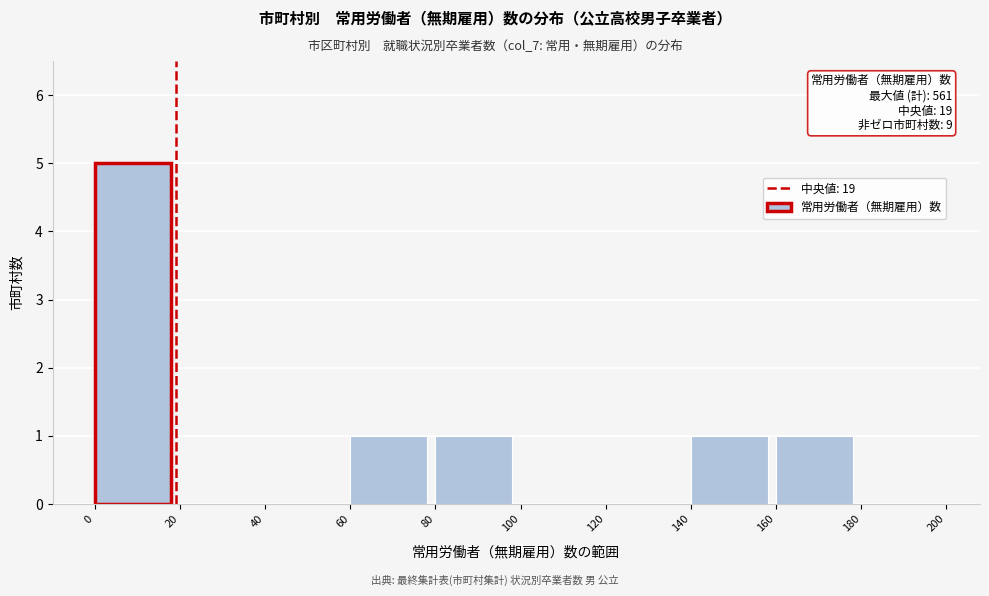

Over which range of the x-axis is the bar tallest?

0 to 20